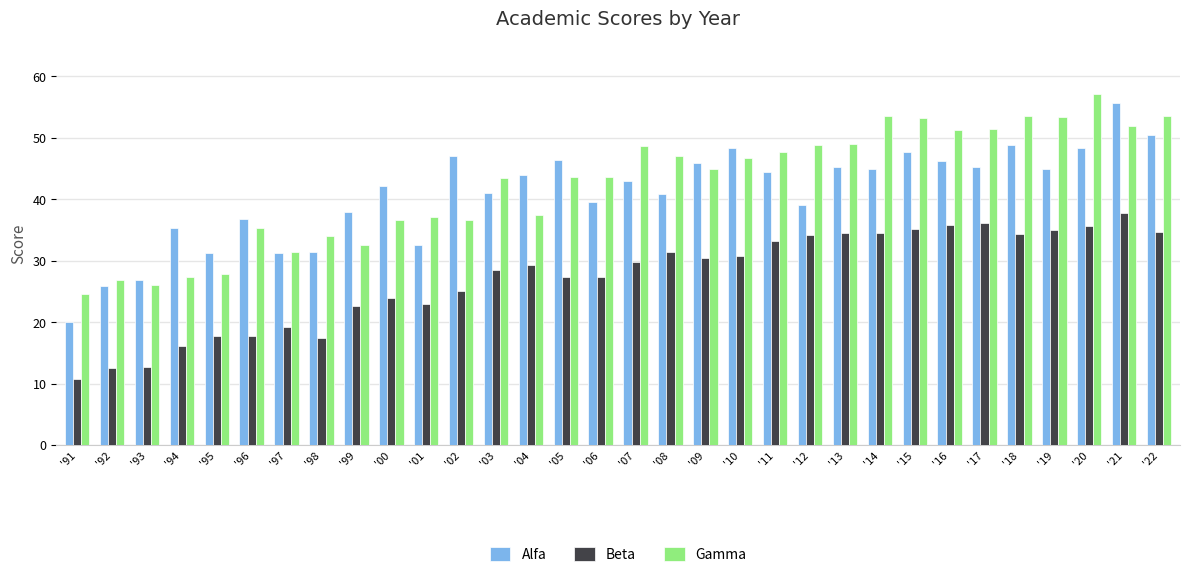

How many data points in Beta are above 29?

17